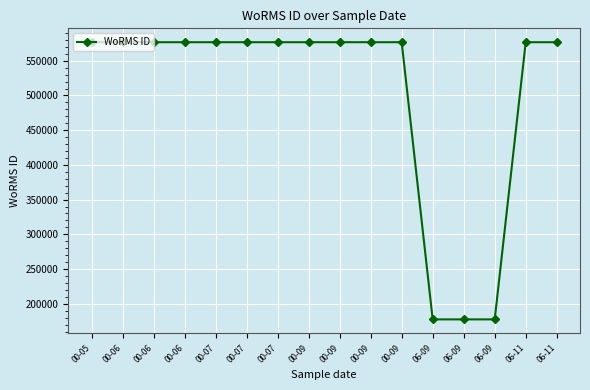

Reading left to right, list all the values displayed in this chart.

00-05=576702	00-06=576702	00-06=576702	00-06=576702	00-07=576702	00-07=576702	00-07=576702	00-09=576702	00-09=576702	00-09=576702	00-09=576702	06-09=177482	06-09=177482	06-09=177482	06-11=576702	06-11=576702